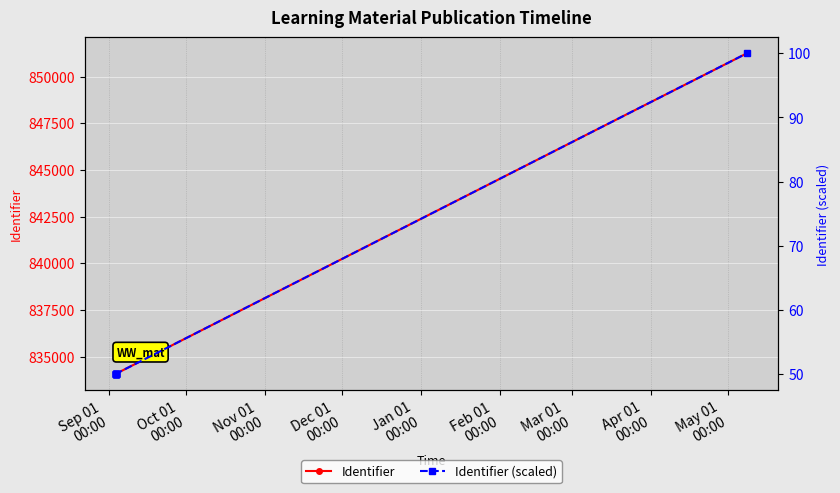

In Identifier, how many points are lower than both neighbors (excluding endpoints)?

1